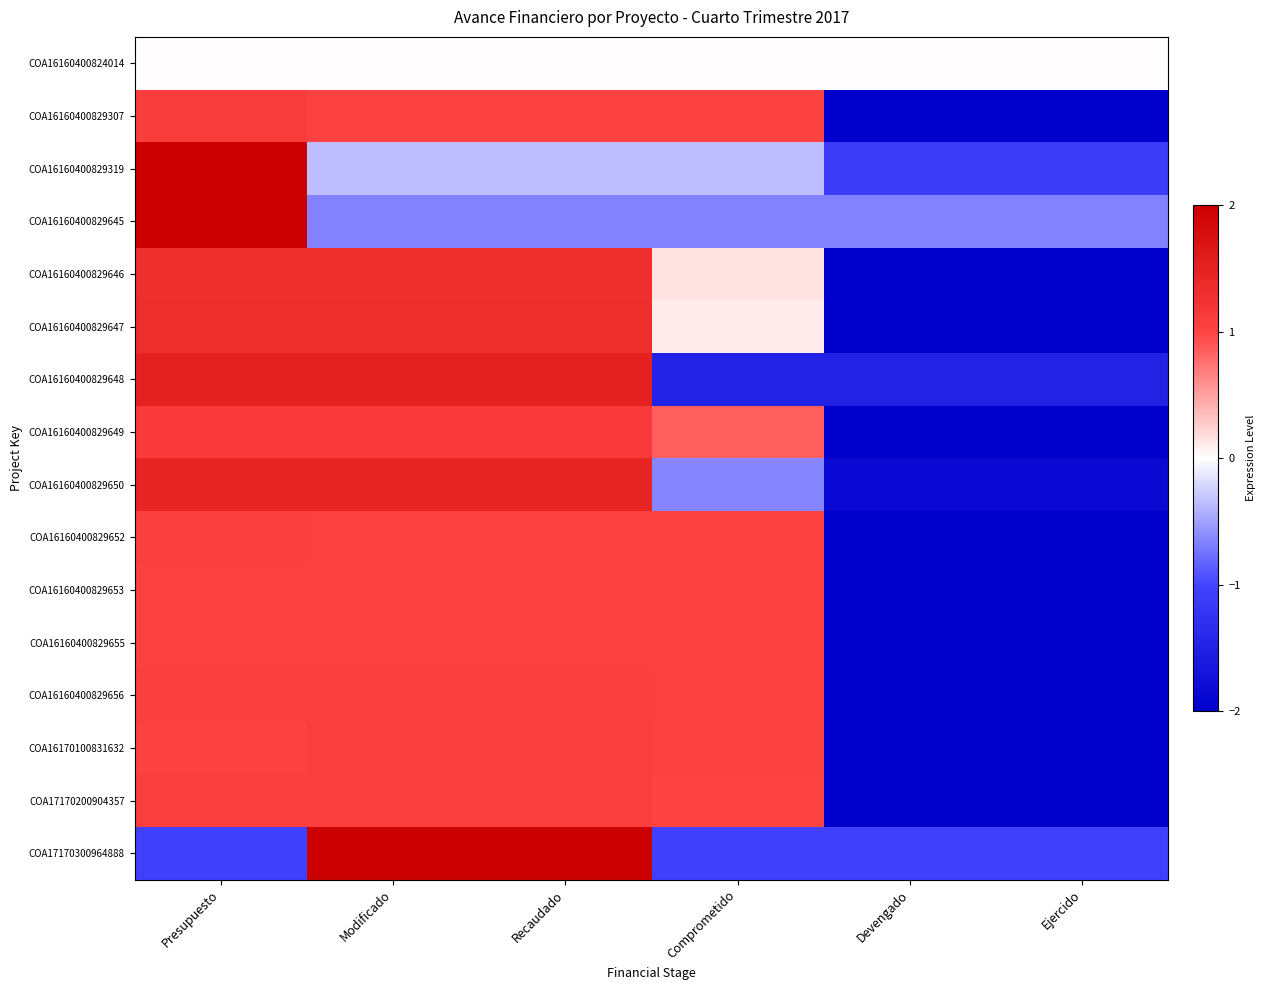

Which has a higher value, Comprometido or Ejercido?

Comprometido